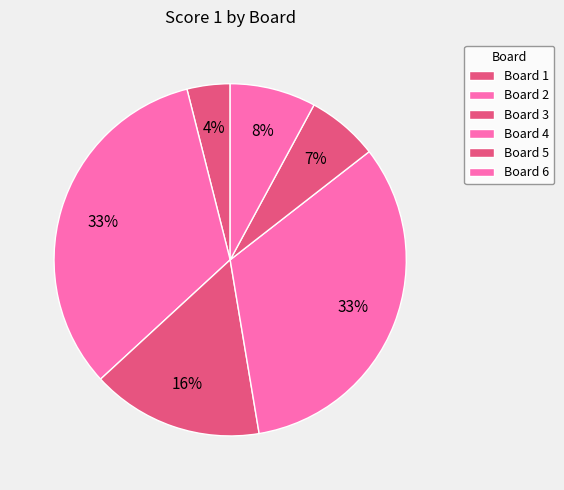

How many slices are in this pie chart?

6